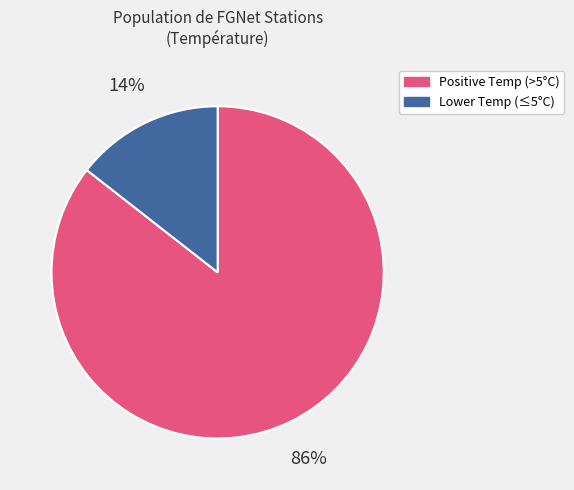

True or false: Positive Temp (>5°C) accounts for 86% of the total.

True